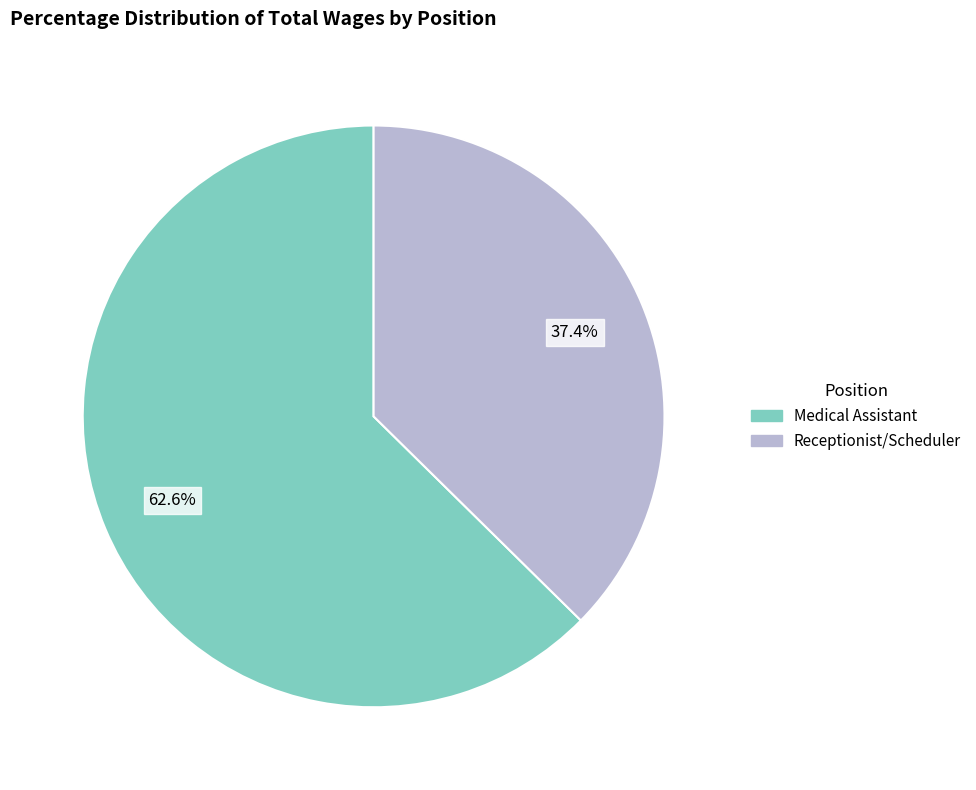

Which slice is the smallest?

Receptionist/Scheduler